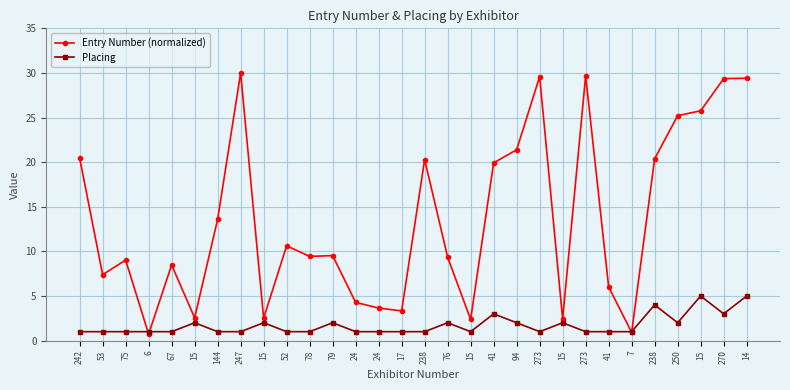

How many lines are shown in the chart?

2